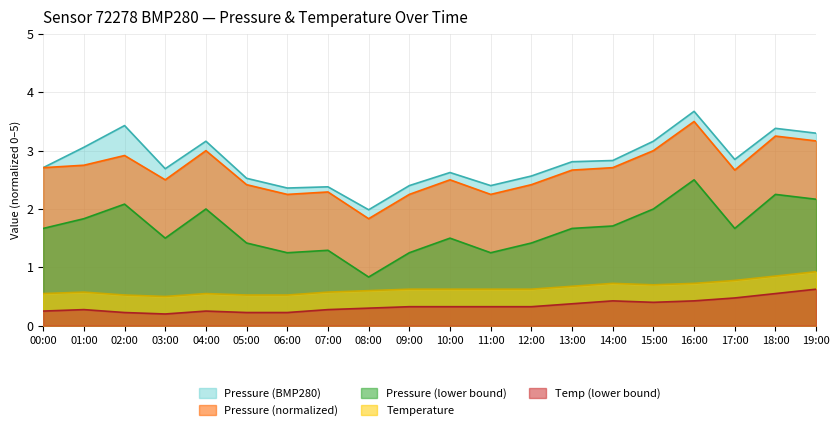

What is the difference between the maximum and minimum values in the temp_series series?

0.4